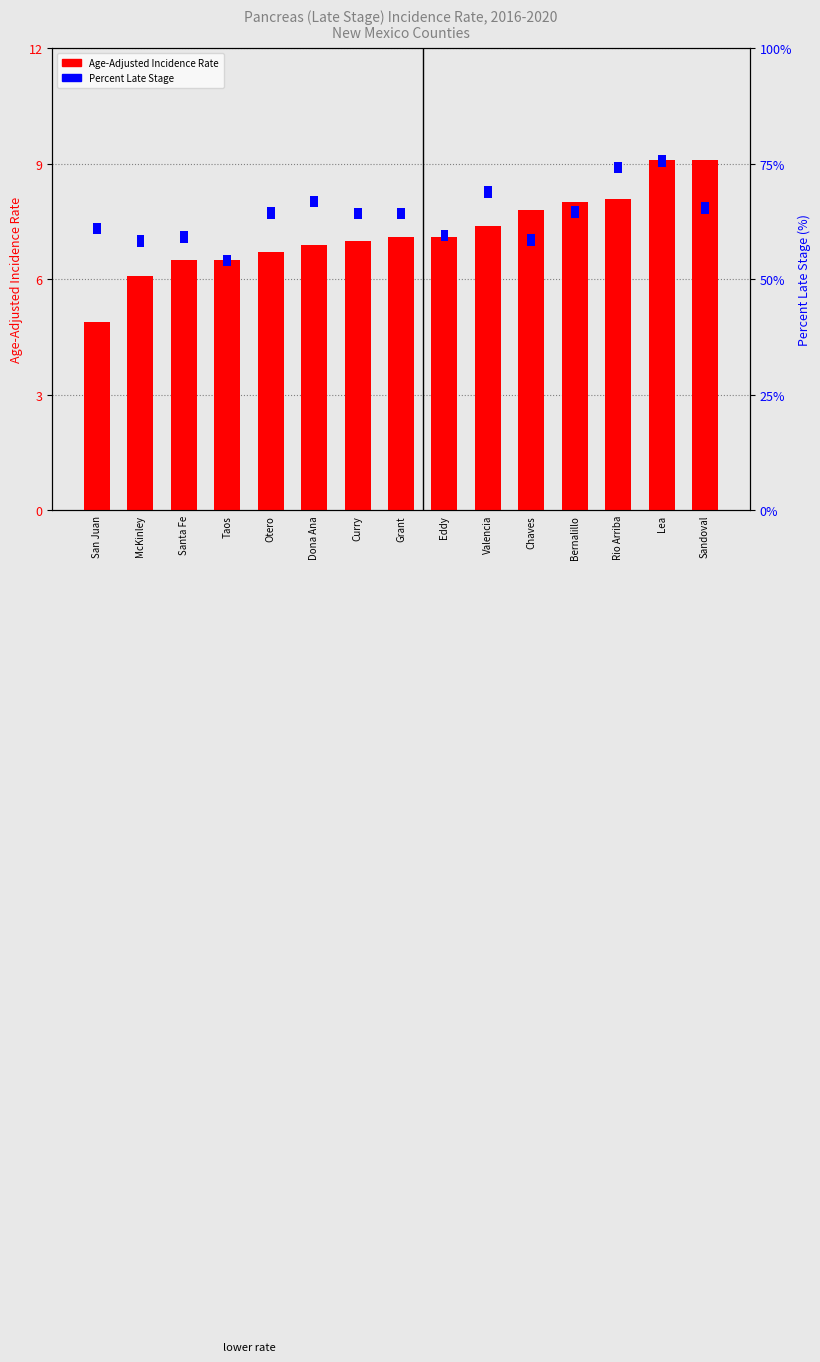

The Age-Adjusted Incidence Rate series shows 8.0 at Bernalillo. True or false?

True